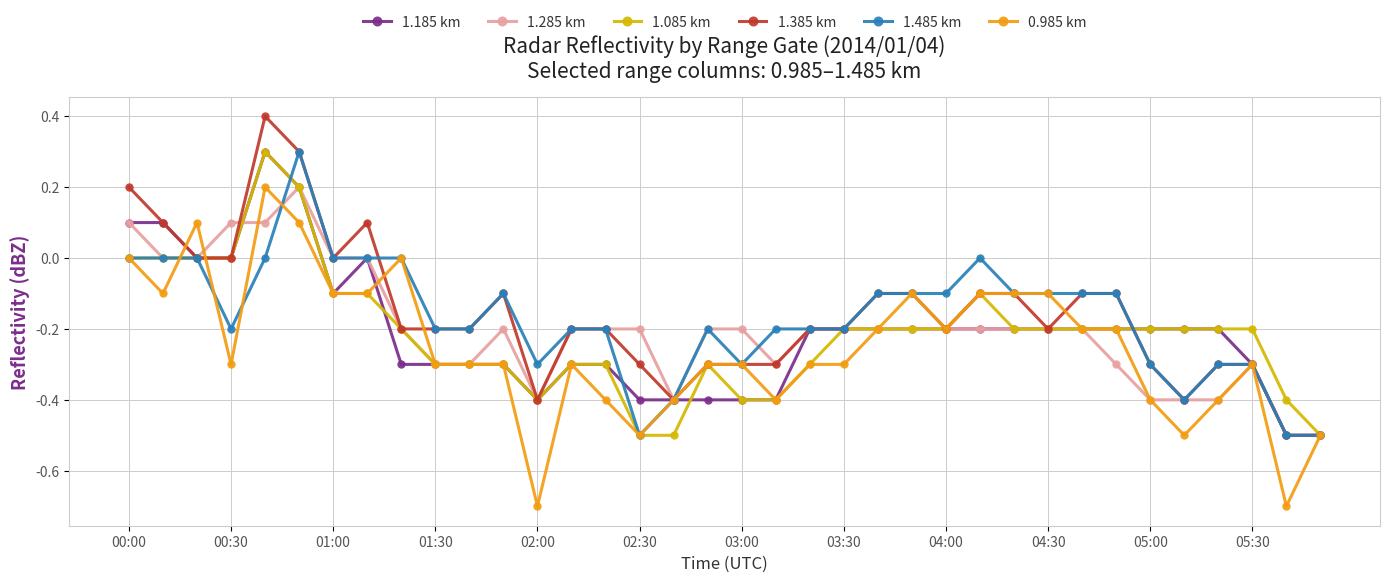

What is the value of the 1.085 km point at the 33rd from the left?

-0.2